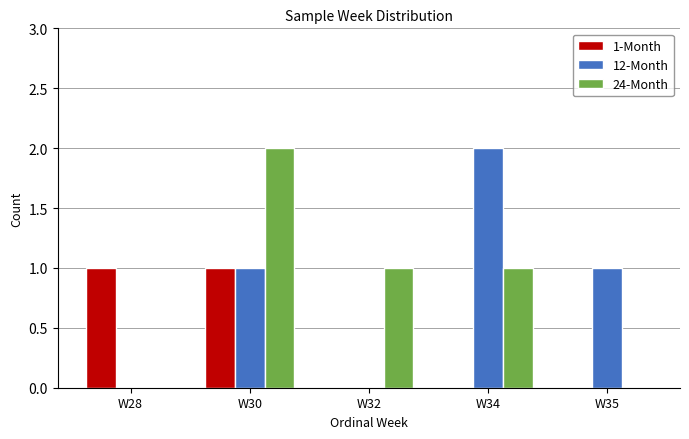

How many groups of bars are there?

5